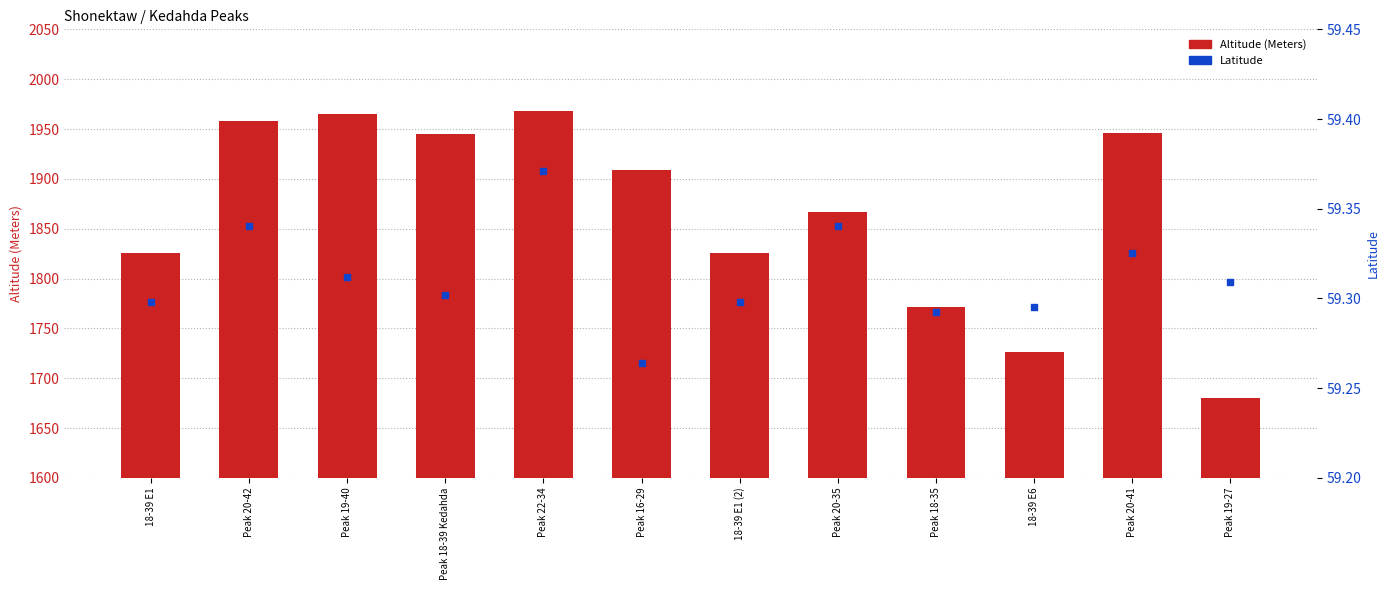

Which series has the largest Y range (max minus min)?

Altitude (Meters)